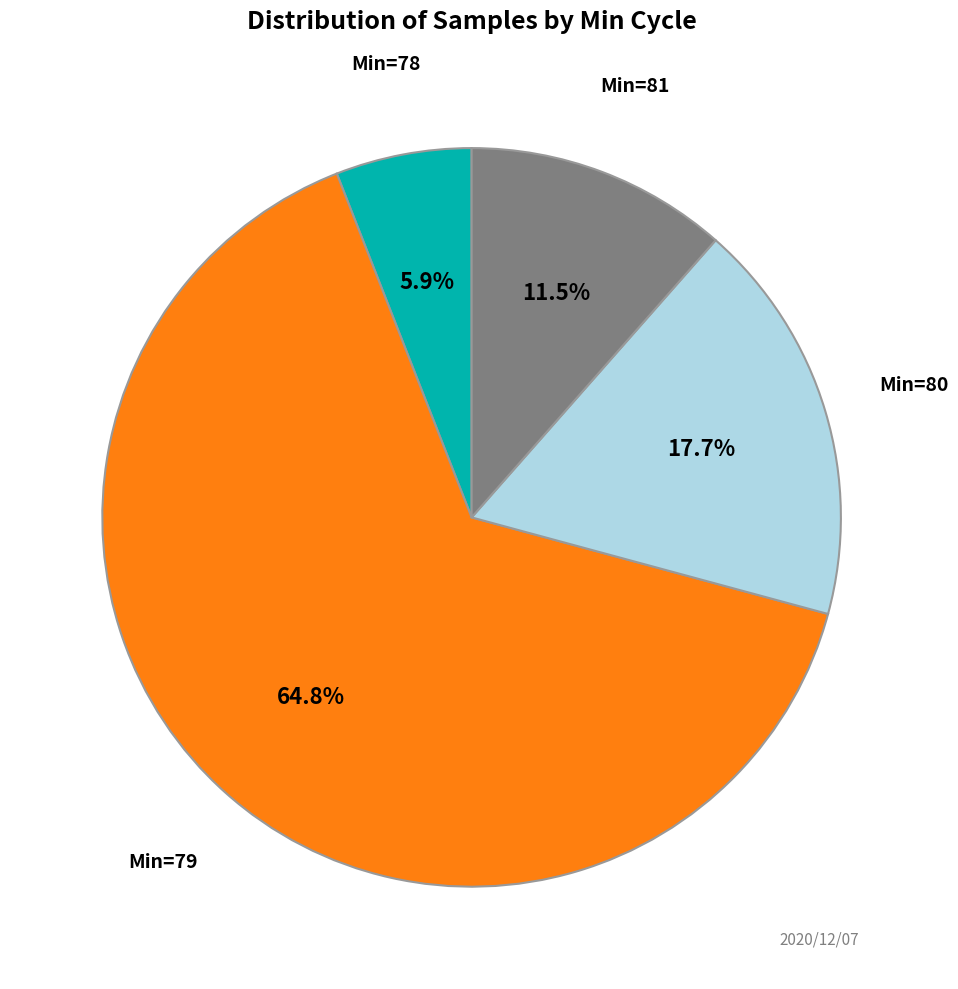

How many slices are in this pie chart?

4